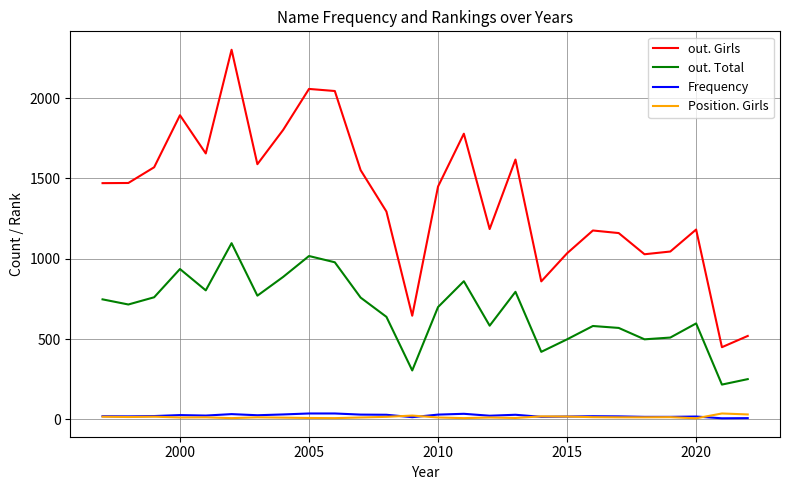

True or false: out. Girls and Position. Girls cross at least once.

False